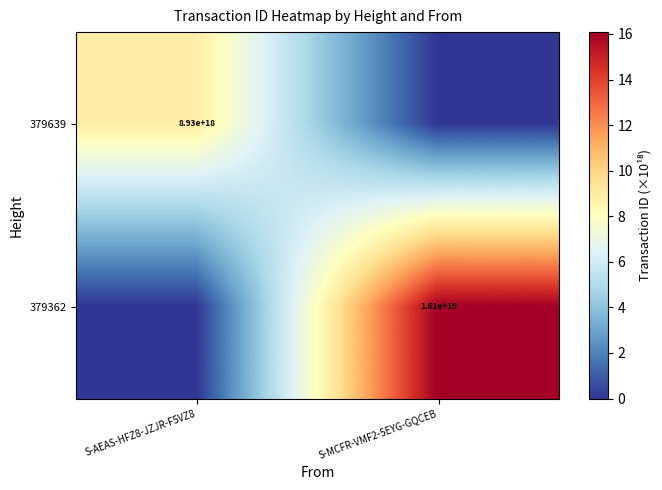

True or false: 379639 has a value of 4373439992911360000 at S-AEAS-HFZ8-JZJR-F5VZ8.

False